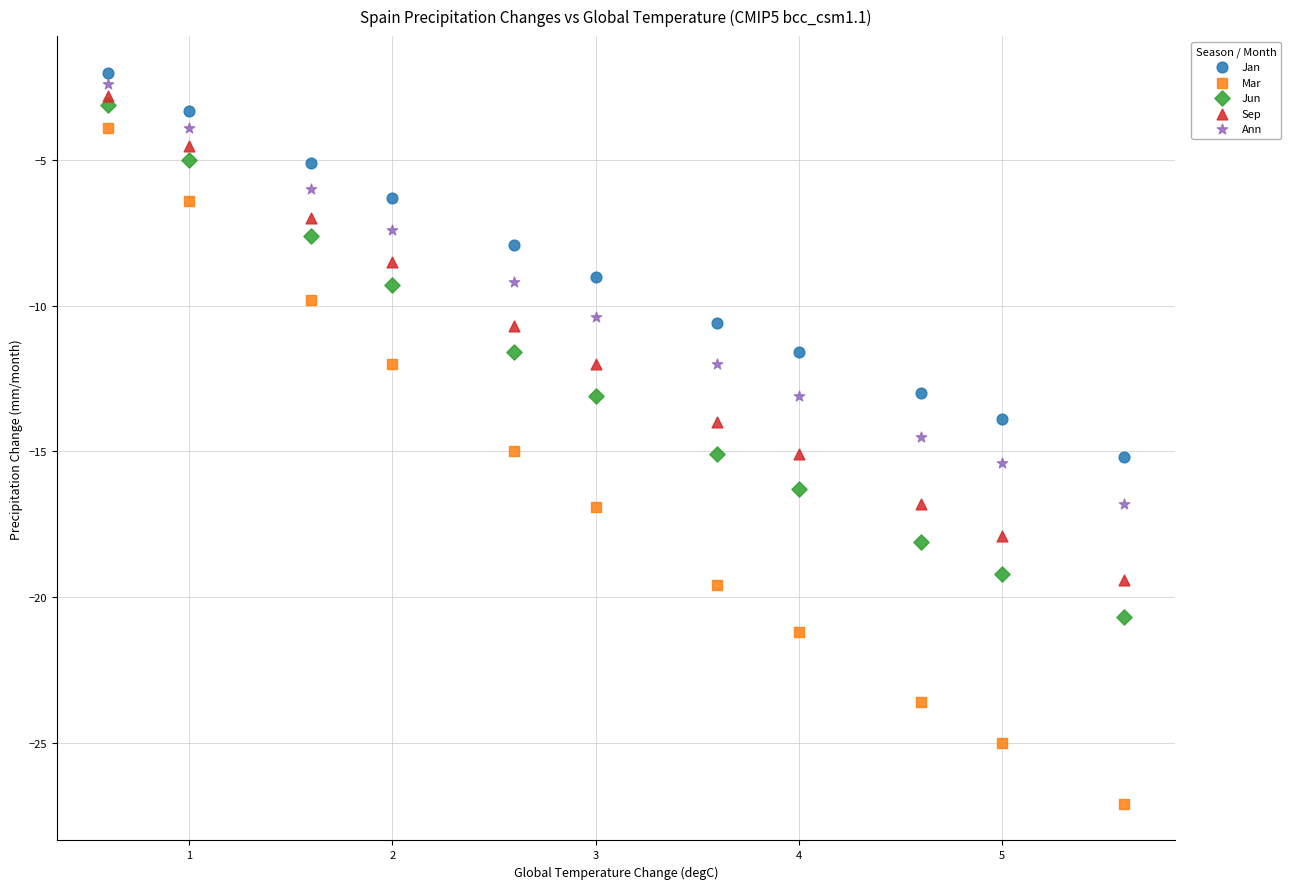

Which series contains the lowest Y value?

Mar